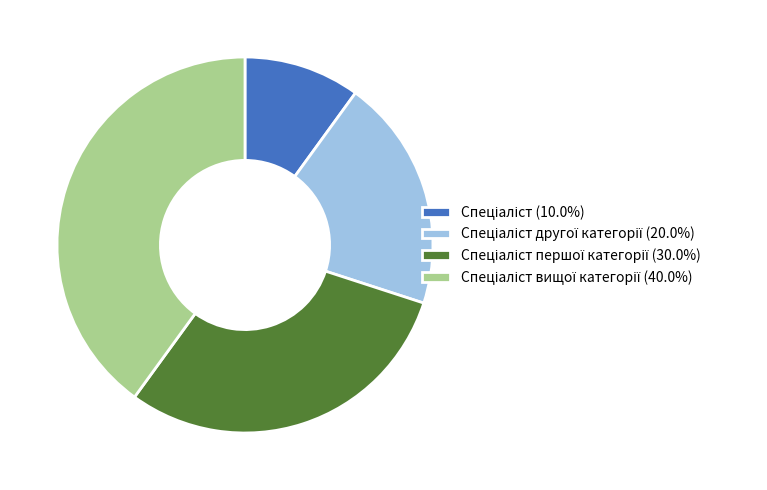

Does any single category account for the majority?

No